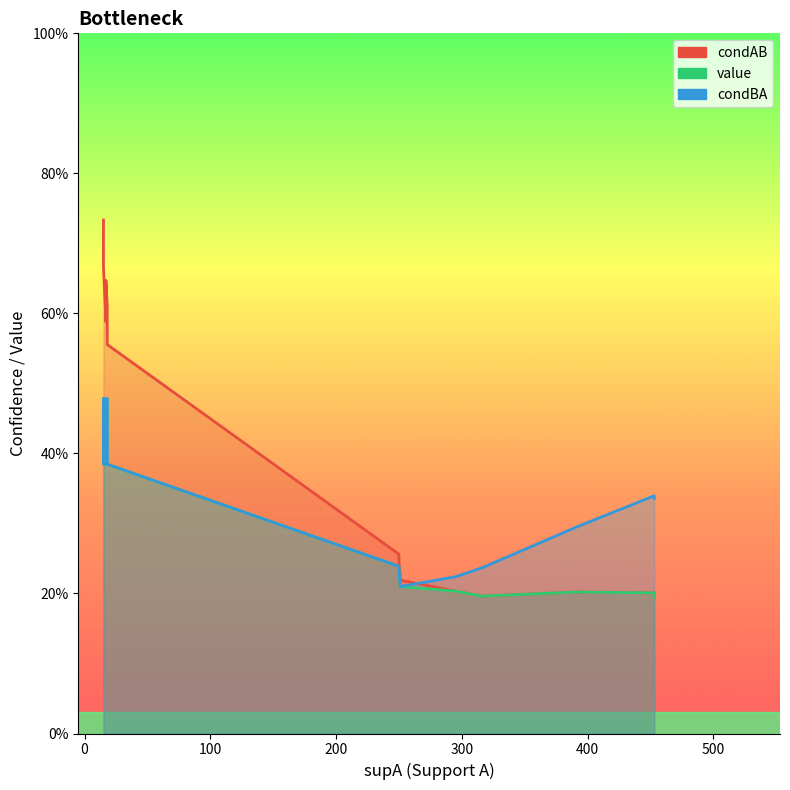

True or false: condAB and condBA intersect in this chart.

True